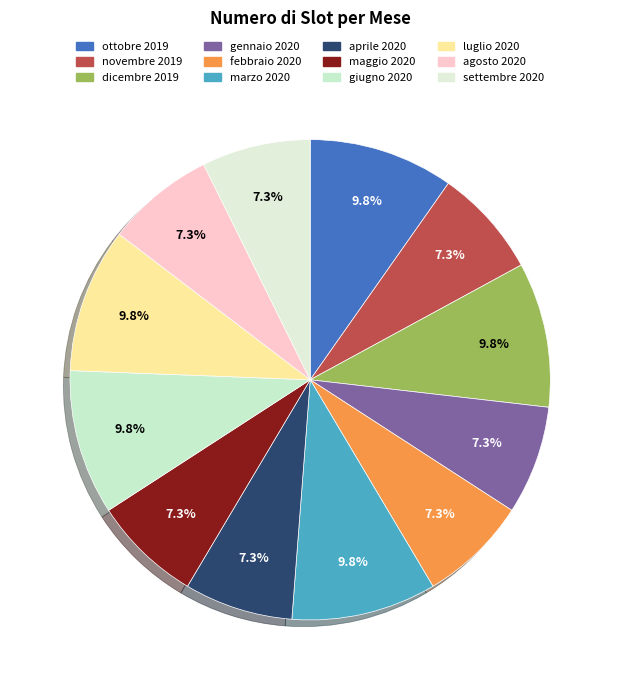

What percentage is NOT represented by marzo 2020?

90.2%